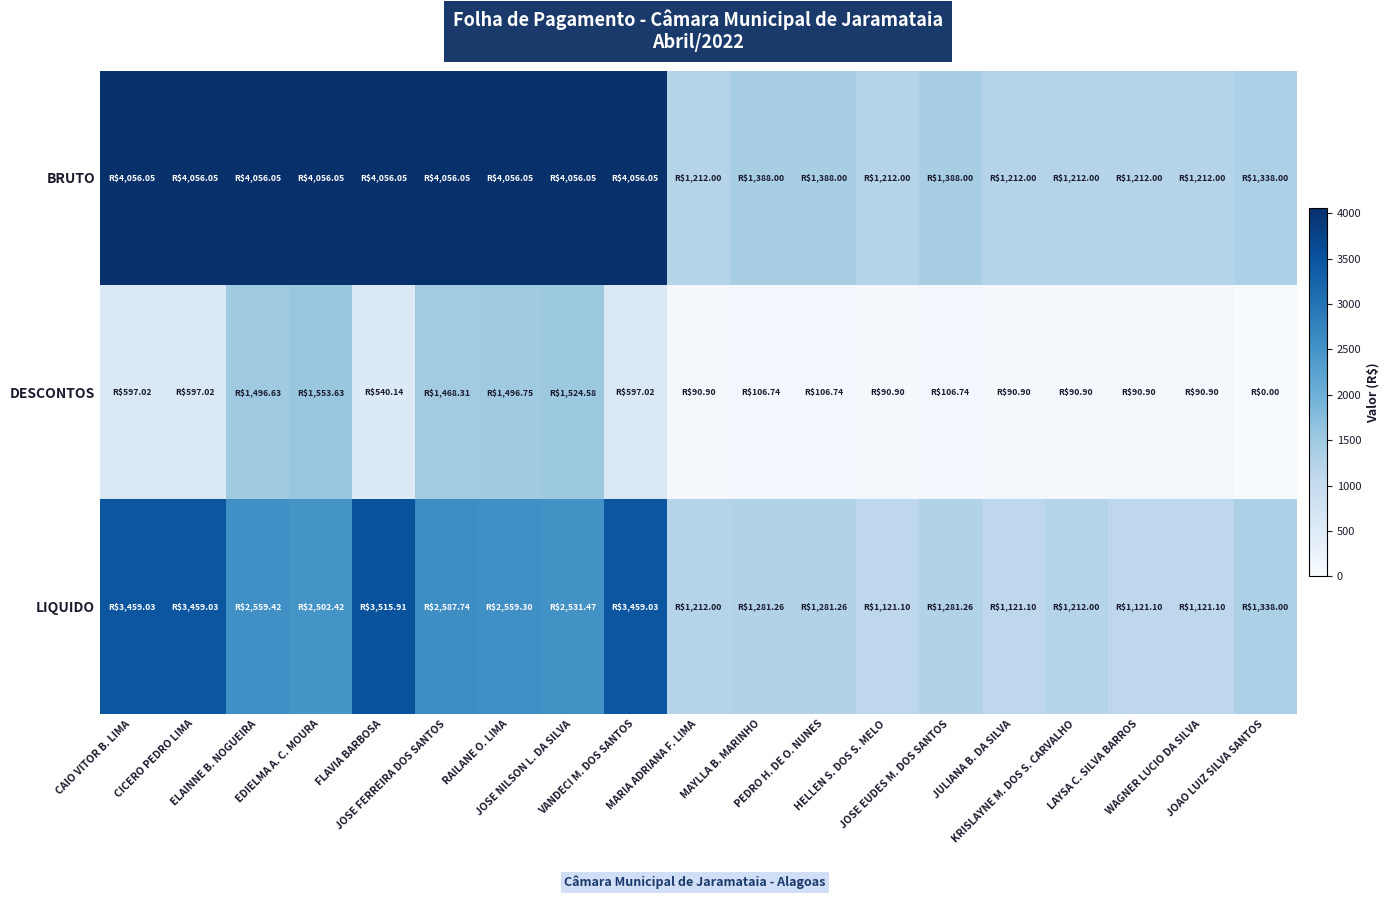

Which series has the largest total across all categories?

BRUTO